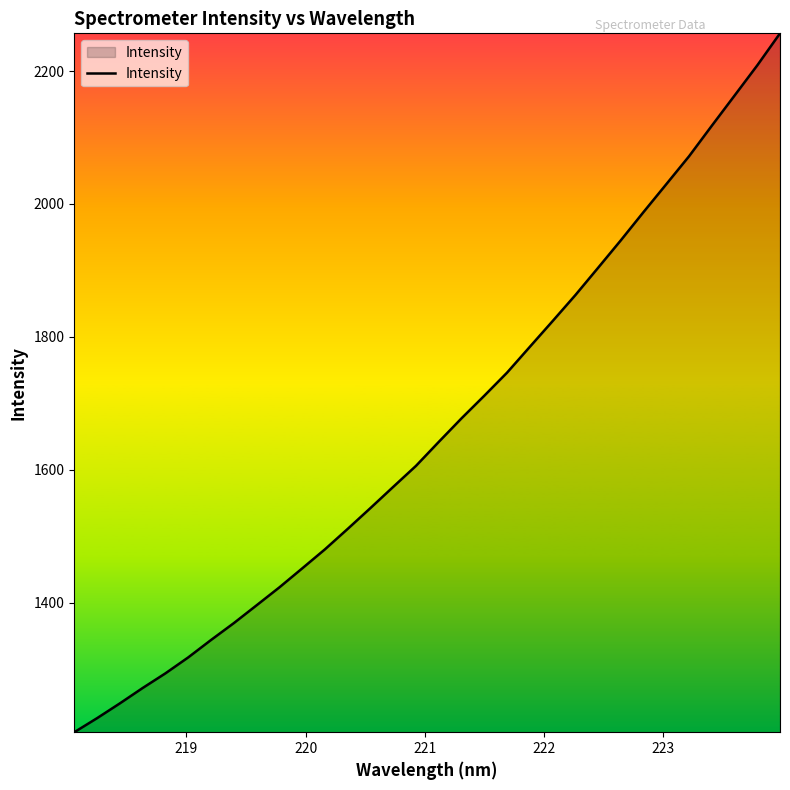

What is the difference between the maximum and minimum values?

1051.9